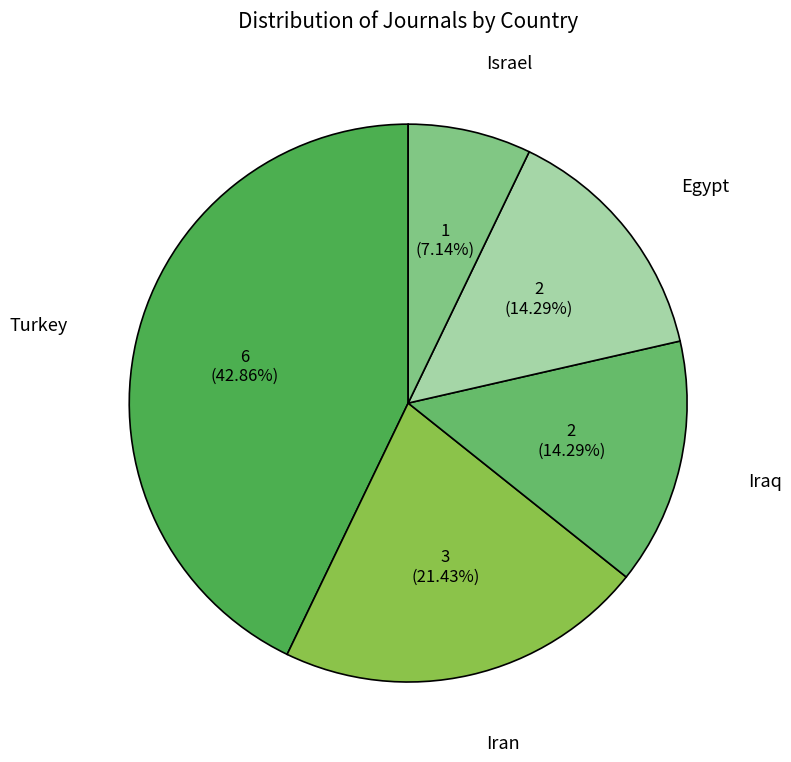

Is Turkey the majority of the pie?

No